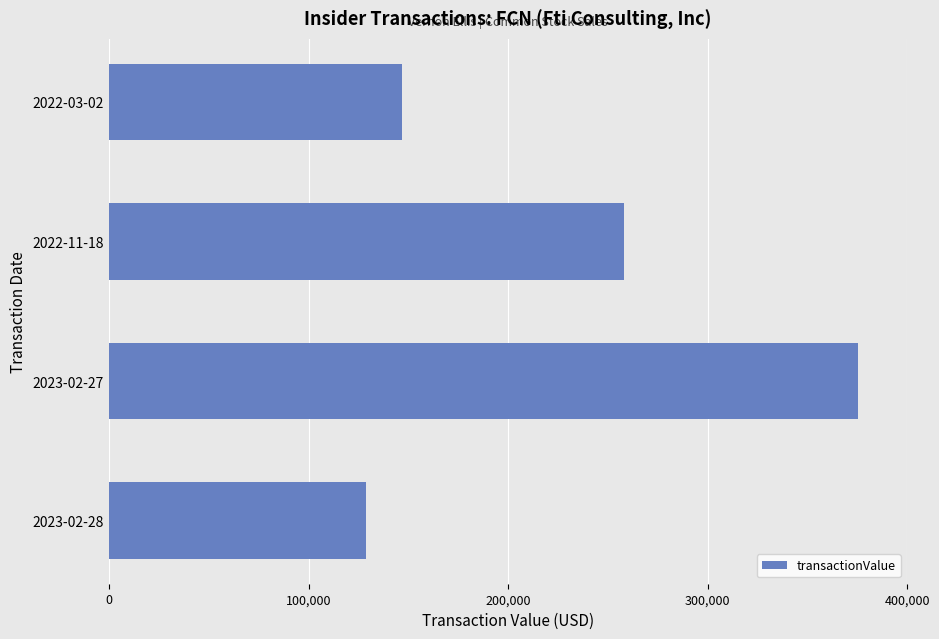

What is the difference between the second highest and minimum values?

129028